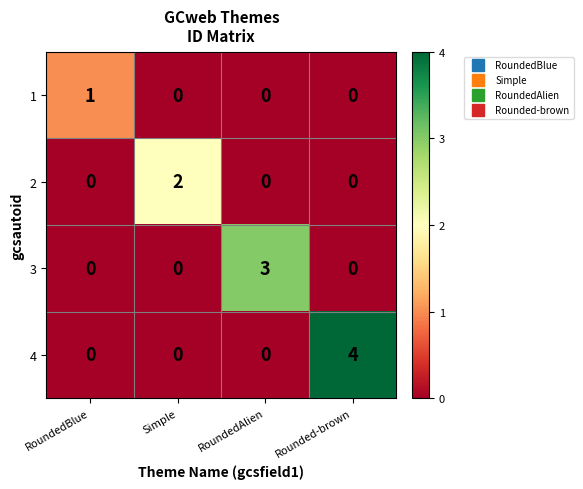

At which category is the sum across all series the highest?

Rounded-brown